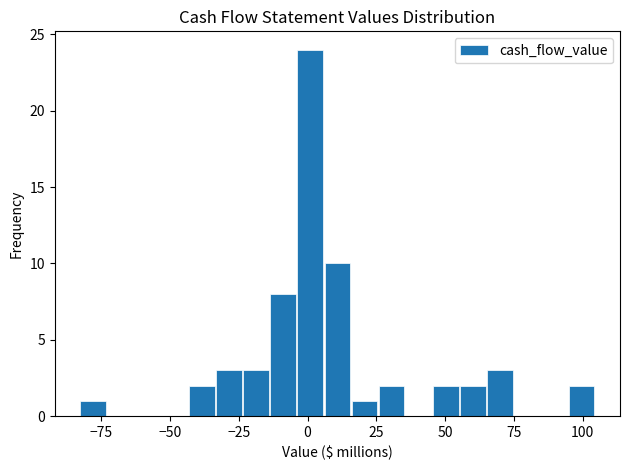

Around what value on the x-axis is the tallest bar? Give the approximate position of its centre, as read against the axis.

0